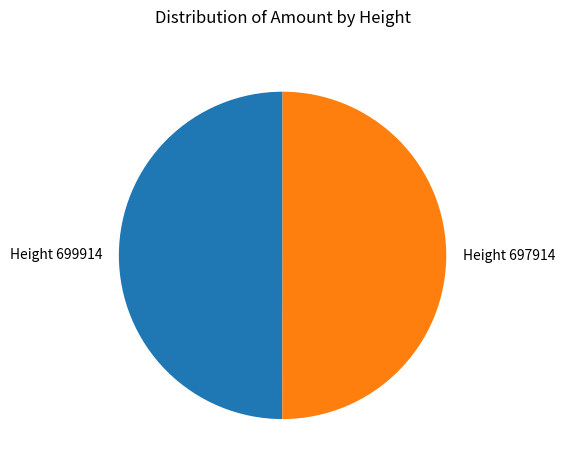

Count the number of slices in the pie.

2